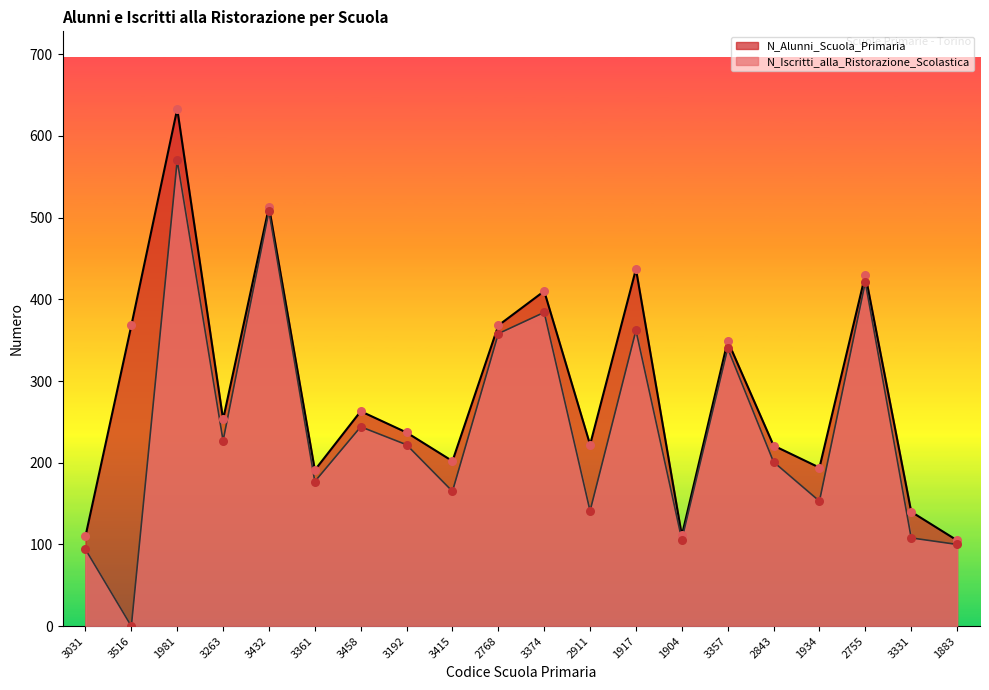

Which series reaches the minimum Y coordinate?

N_Iscritti_alla_Ristorazione_Scolastica